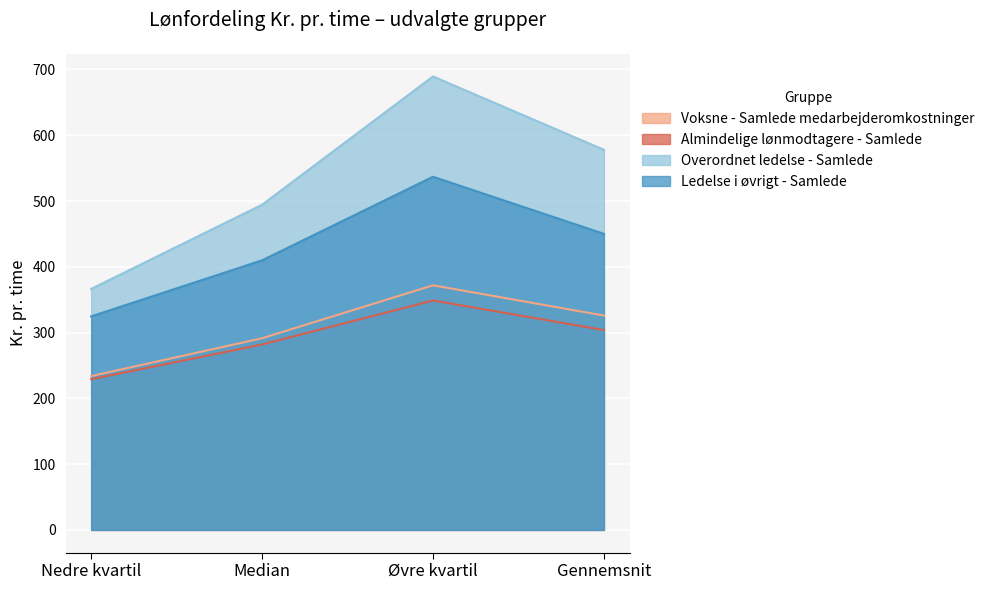

How many distinct data groups are displayed?

4